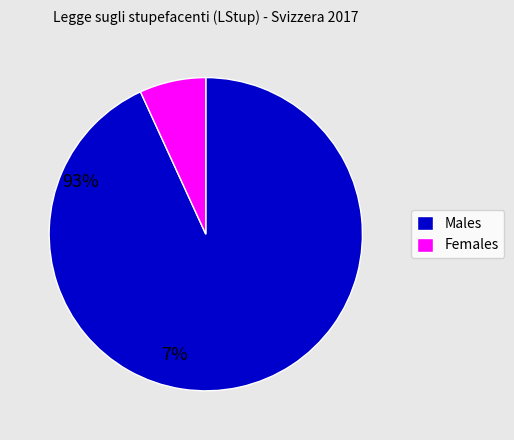

What is the largest slice in the pie chart?

Males